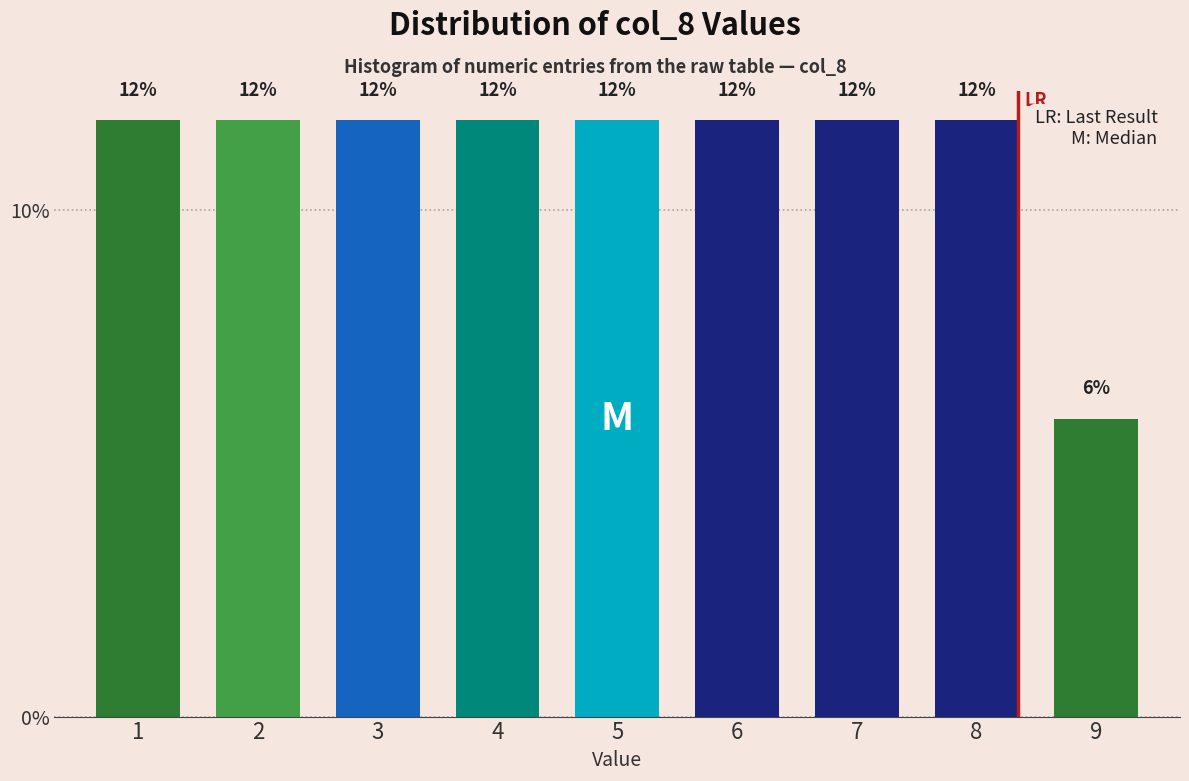

Does the chart contain any negative values?

No